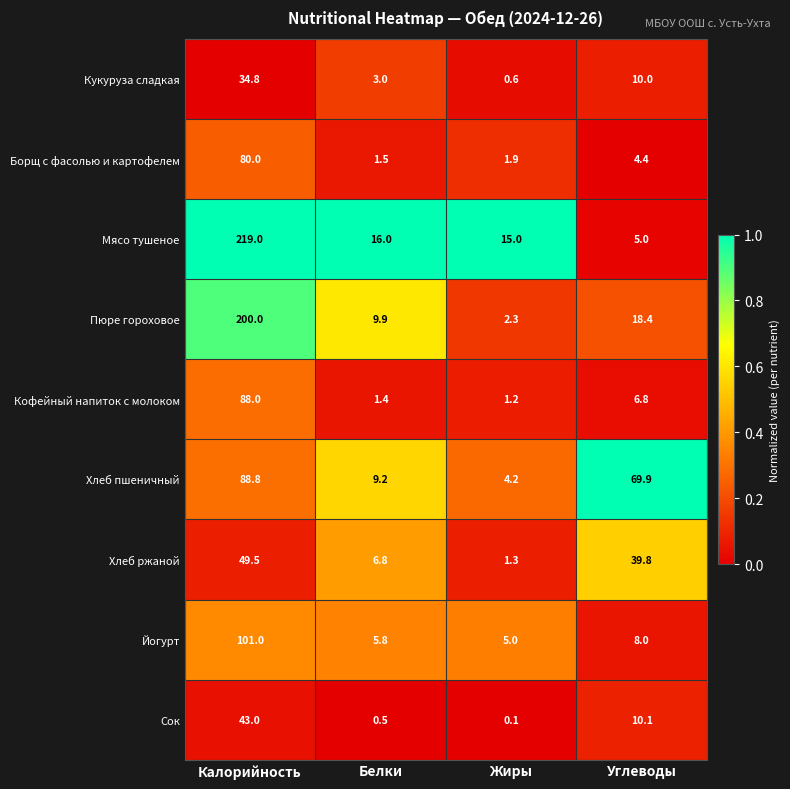

List the series in order of their peak value, highest first.

Мясо тушеное, Пюре гороховое, Йогурт, Хлеб пшеничный, Кофейный напиток с молоком, Борщ с фасолью и картофелем, Хлеб ржаной, Сок, Кукуруза сладкая